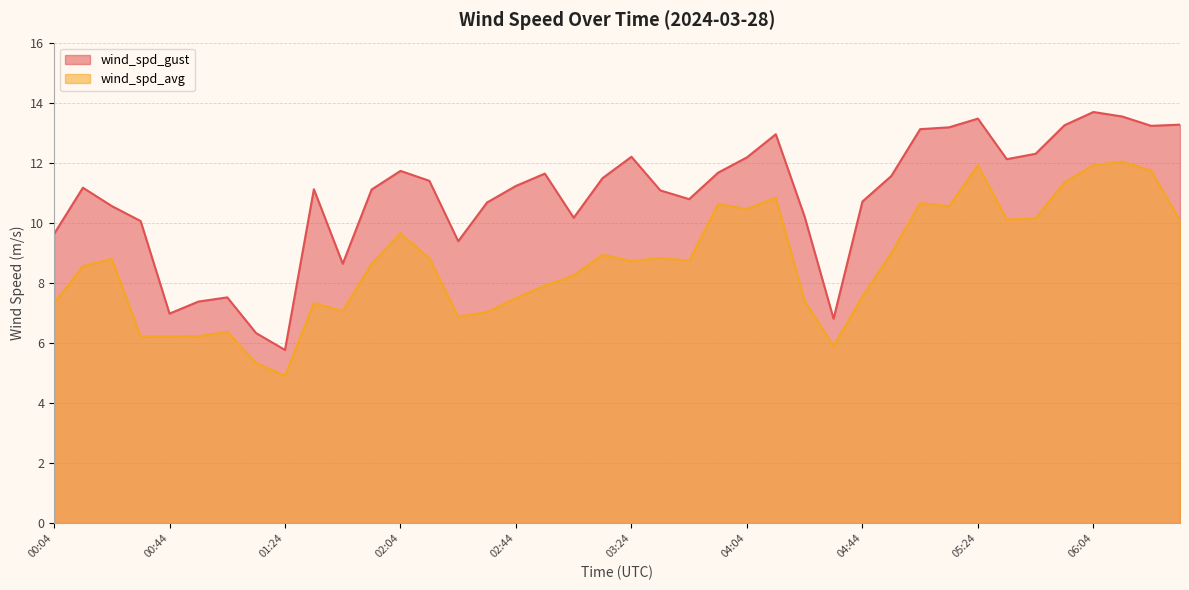

Reading left to right, transcribe all the data shown in this chart.

wind_spd_gust: 9.6	11.2	10.6	10.1	7.0	7.4	7.5	6.3	5.8	11.1	8.6	11.1	11.7	11.4	9.4	10.7	11.2	11.6	10.2	11.5	12.2	11.1	10.8	11.7	12.2	12.9	10.2	6.8	10.7	11.6	13.1	13.2	13.5	12.1	12.3	13.2	13.7	13.5	13.2	13.3
wind_spd_avg: 7.3	8.6	8.8	6.2	6.2	6.2	6.4	5.3	4.9	7.3	7.1	8.6	9.7	8.8	6.9	7.0	7.5	7.9	8.2	8.9	8.7	8.8	8.7	10.6	10.5	10.8	7.4	5.9	7.5	9.0	10.7	10.6	11.9	10.1	10.2	11.3	11.9	12.0	11.7	10.1